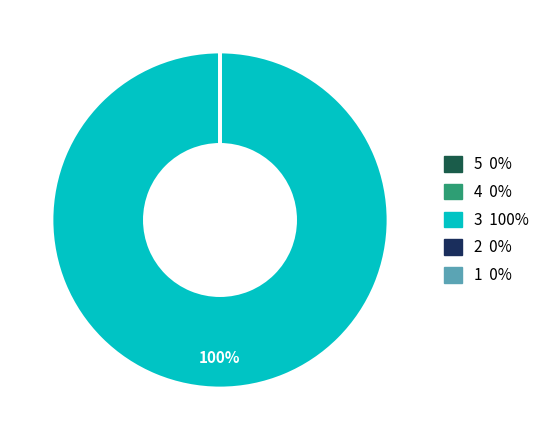

What is the largest slice in the pie chart?

3